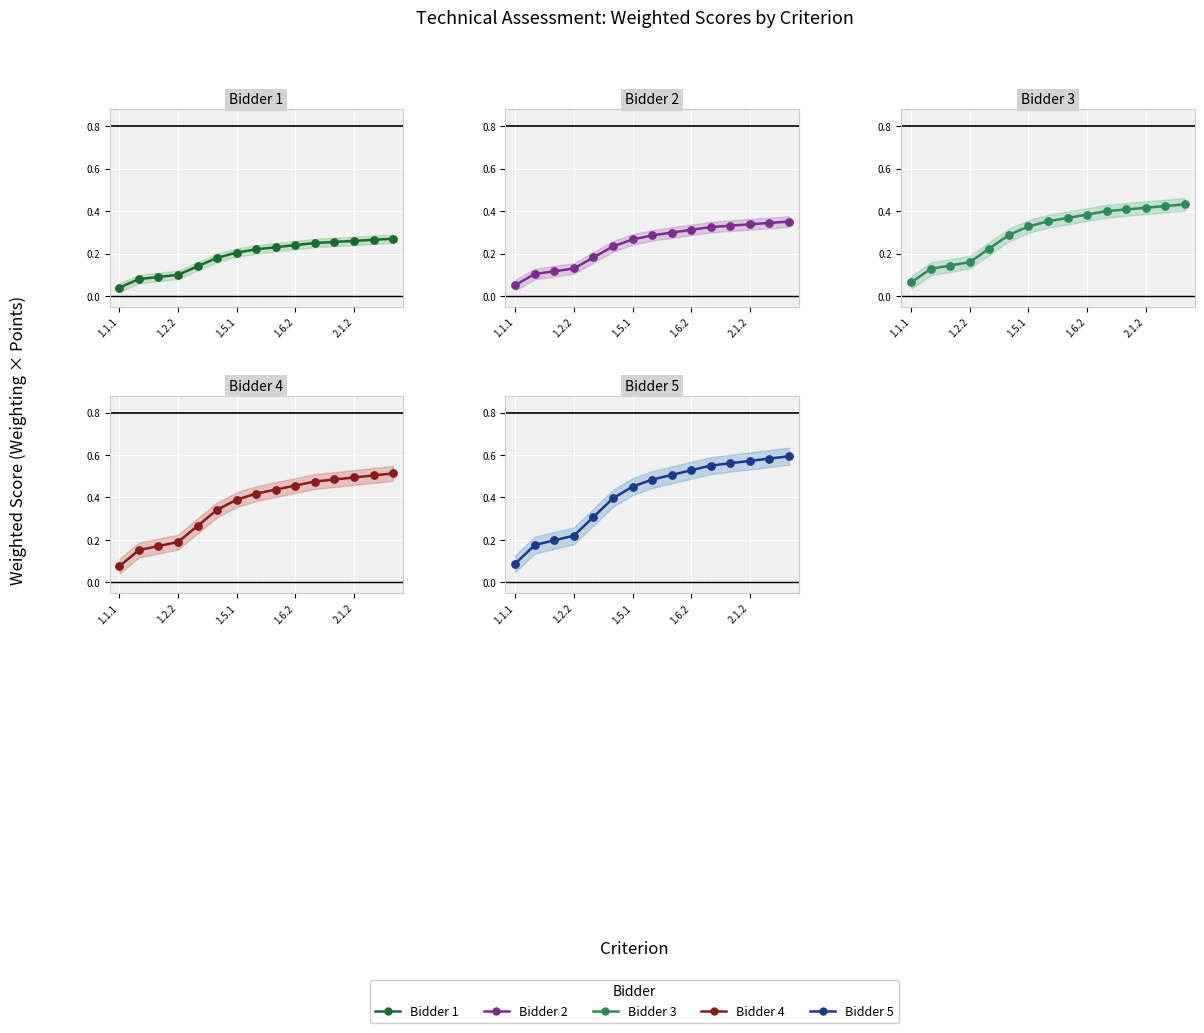

Which series has the largest total across all categories?

Bidder 5